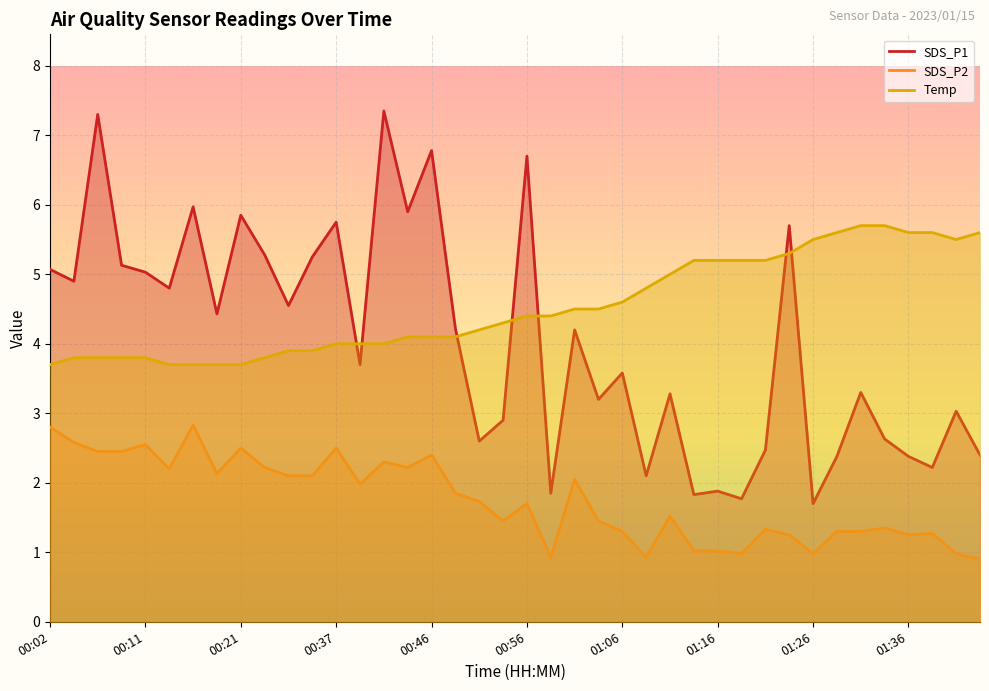

Which series has the largest range (max minus min)?

SDS_P1